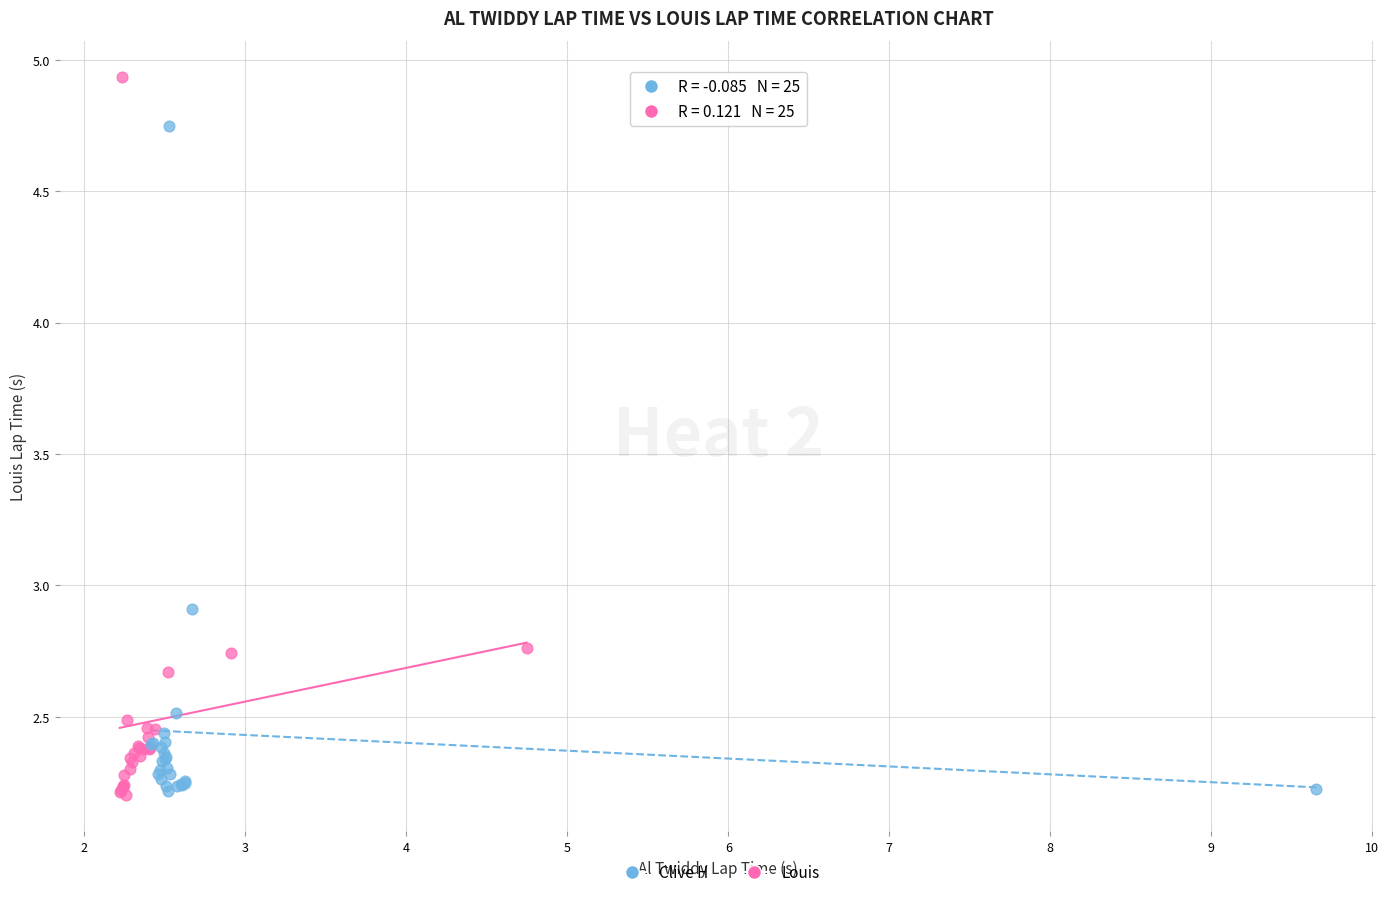

Which series reaches the maximum Y coordinate?

Louis